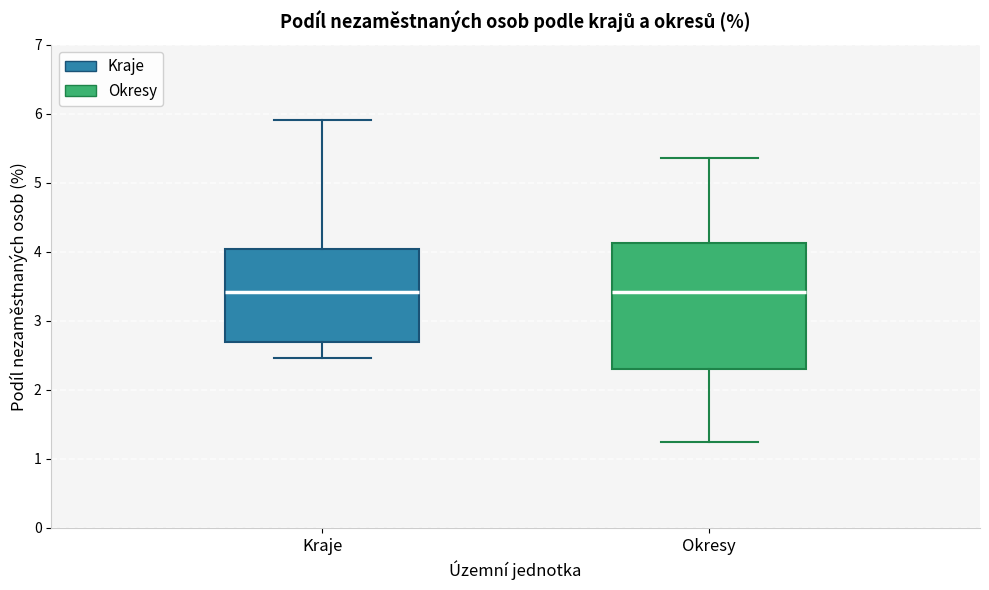

Reading left to right, transcribe this box plot: for each box, give where its median line is, the range the box spans, and where its two whiskers end, as read against the y-axis. The values are not printed on the chart, so give them approximately, as read against the axis.

Kraje: median 3.4, box 2.7 to 4.0, whiskers 2.5 to 5.9
Okresy: median 3.4, box 2.3 to 4.1, whiskers 1.2 to 5.4